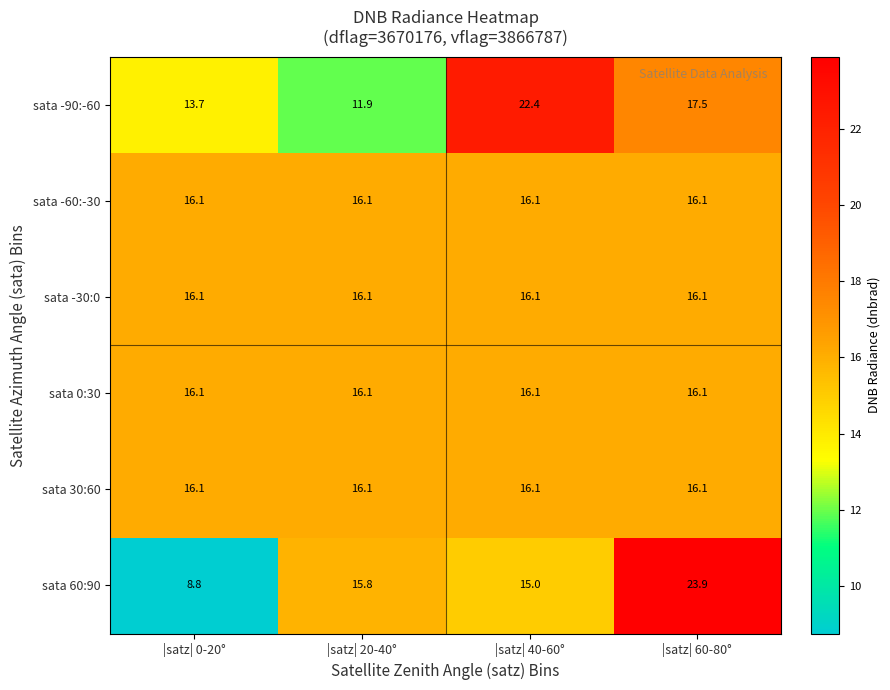

What is the approximate value of sata -90:-60 at |satz| 40-60°?

22.4